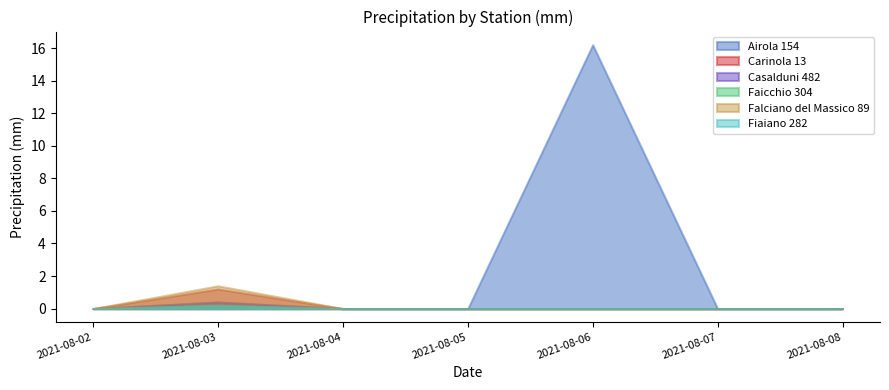

Rank the categories by Carinola 13 value from lowest to highest.

2021-08-02, 2021-08-04, 2021-08-05, 2021-08-06, 2021-08-07, 2021-08-08, 2021-08-03